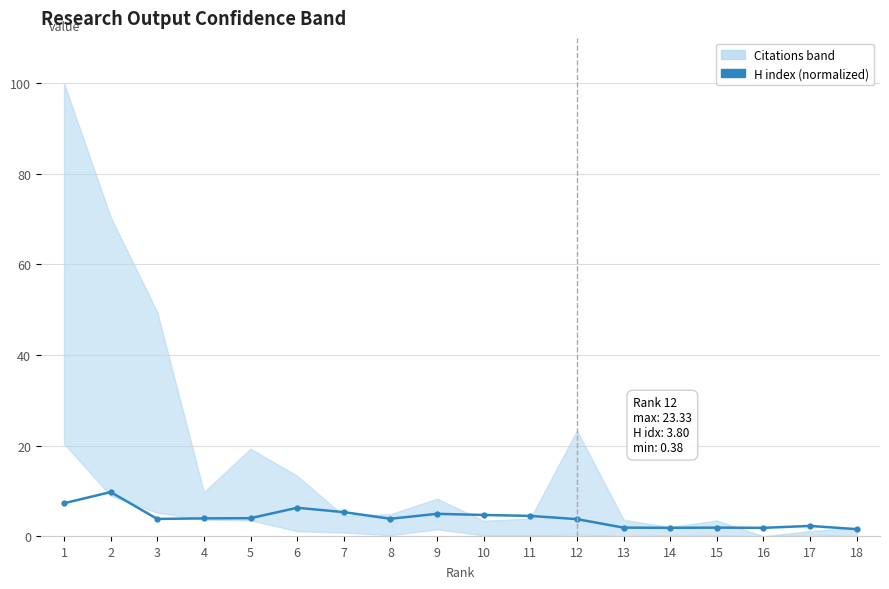

Count the number of categories in the chart.

18